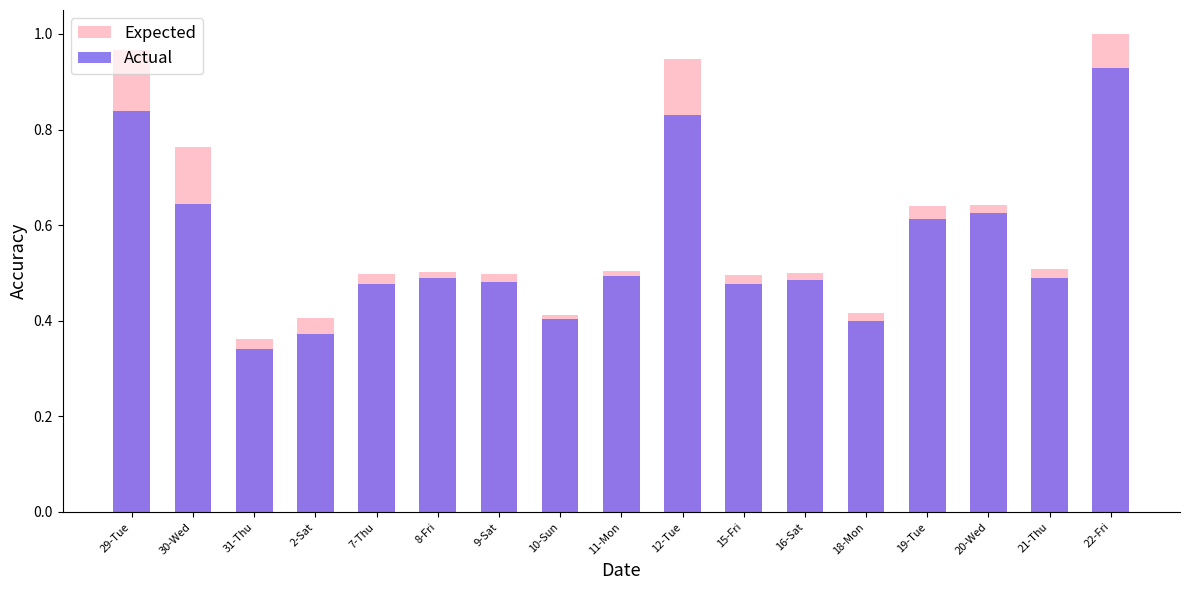

Rank the categories by Expected value from highest to lowest.

22-Fri, 29-Tue, 12-Tue, 30-Wed, 20-Wed, 19-Tue, 21-Thu, 11-Mon, 8-Fri, 16-Sat, 9-Sat, 7-Thu, 15-Fri, 18-Mon, 10-Sun, 2-Sat, 31-Thu